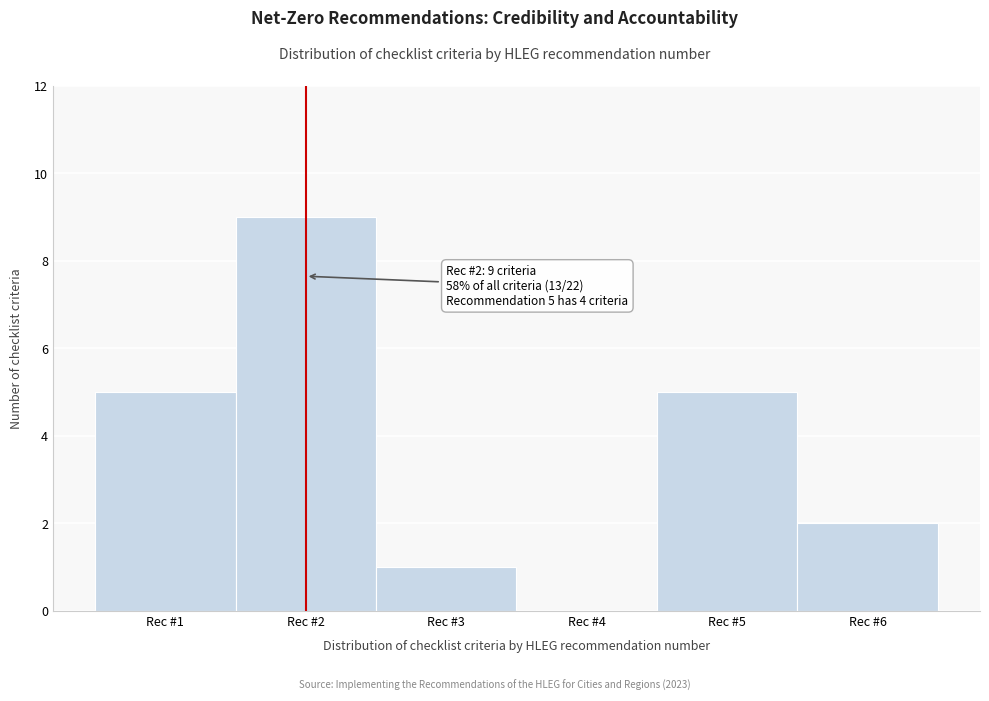

Over which range of the x-axis is the bar tallest?

1.5 to 2.5